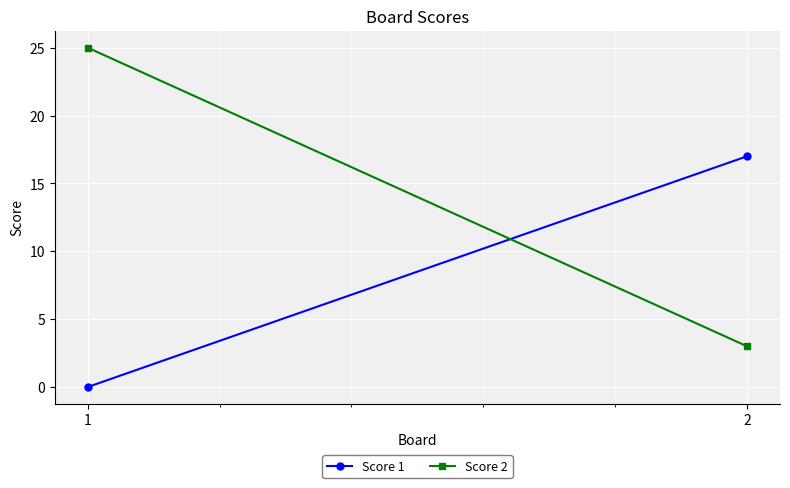

What is the difference between the Score 1 values at 1 and 2?

17